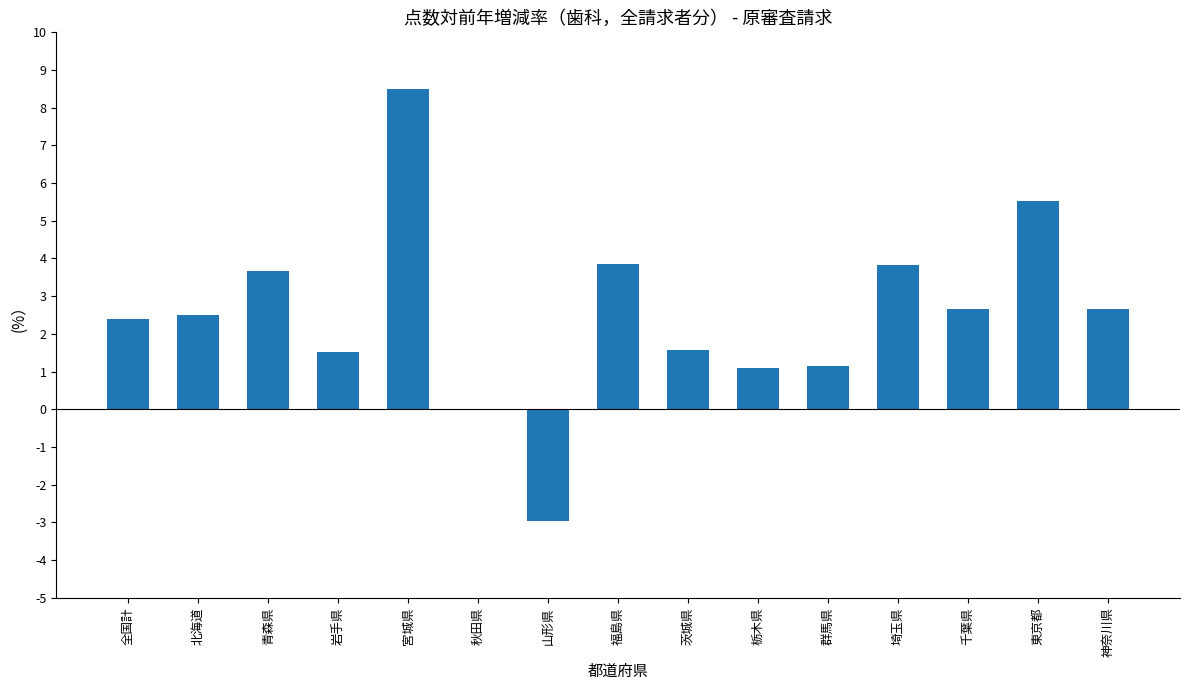

Is it true that the value at 北海道 is 1.0?

False